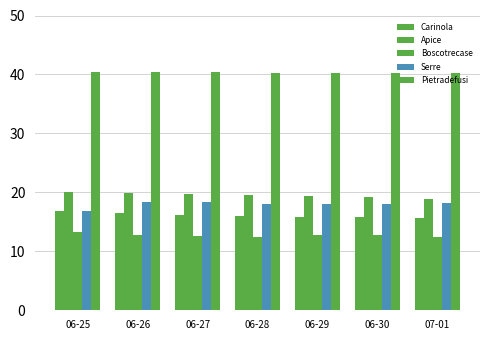

Which series has the largest total across all categories?

Pietradefusi